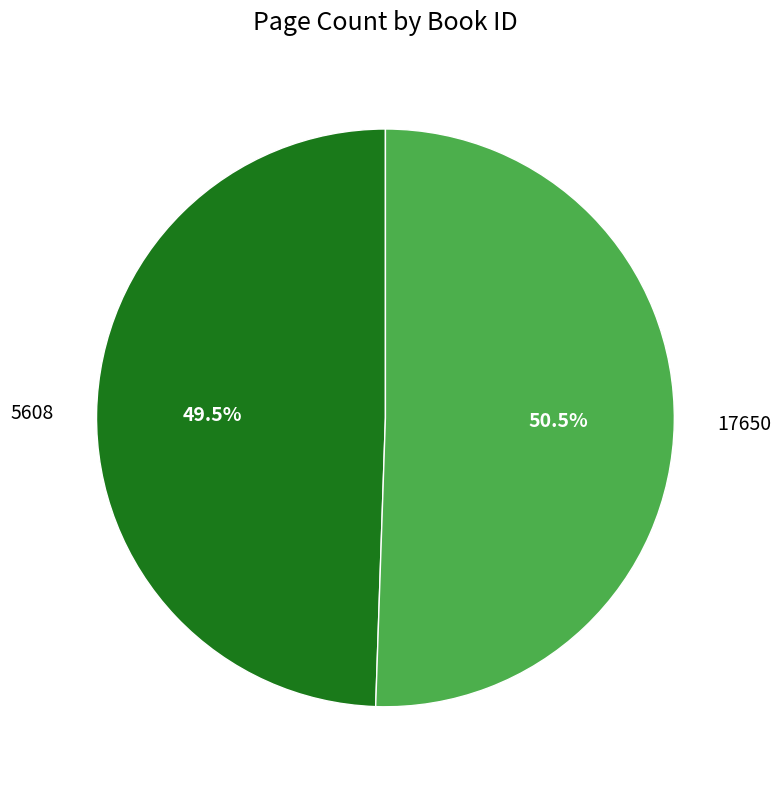

Count the number of slices in the pie.

2